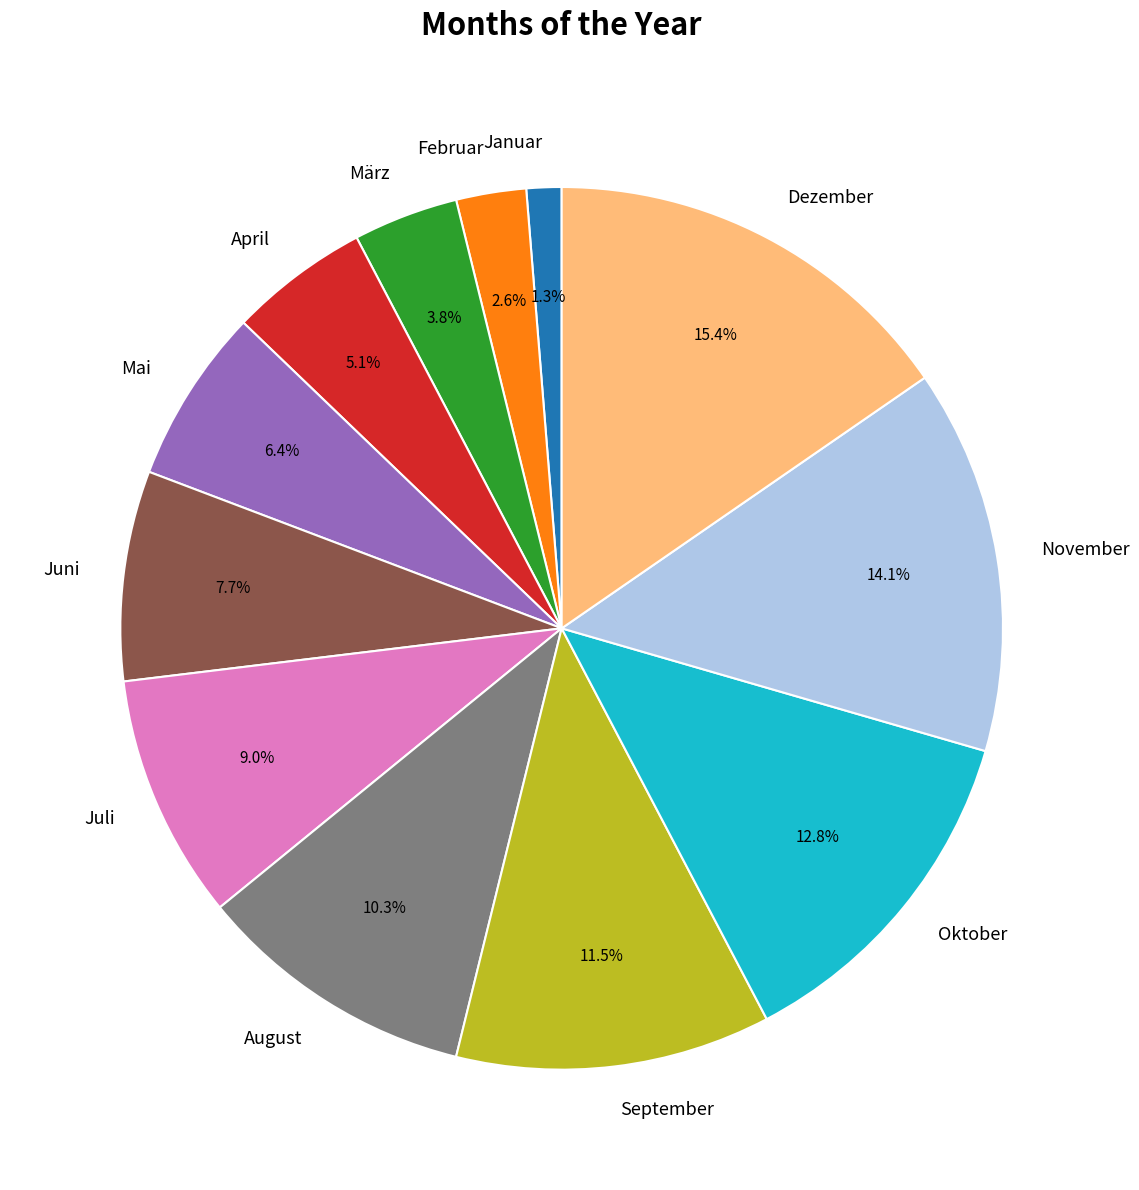

Which category has the biggest portion of the pie?

Dezember